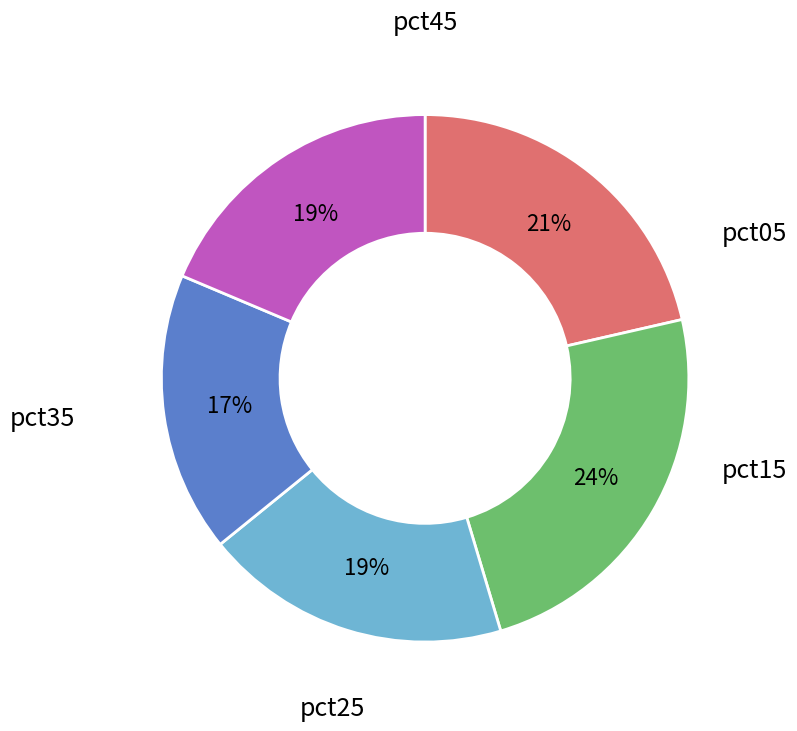

Is there a majority slice in this chart?

No